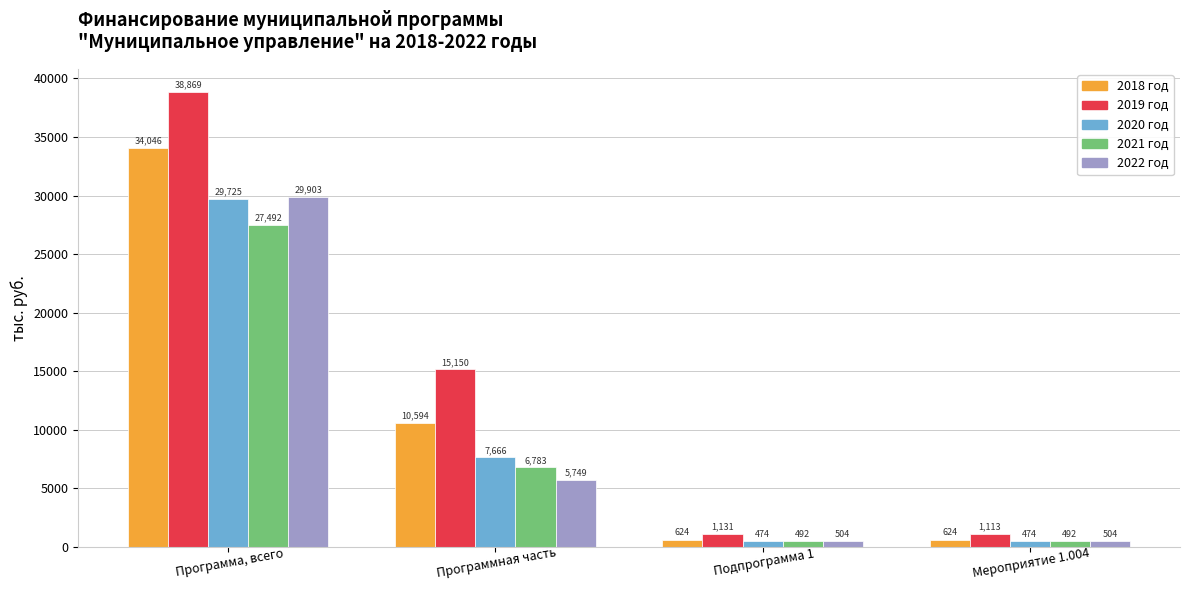

At which label is 2018 год closest to 17334?

Программная часть